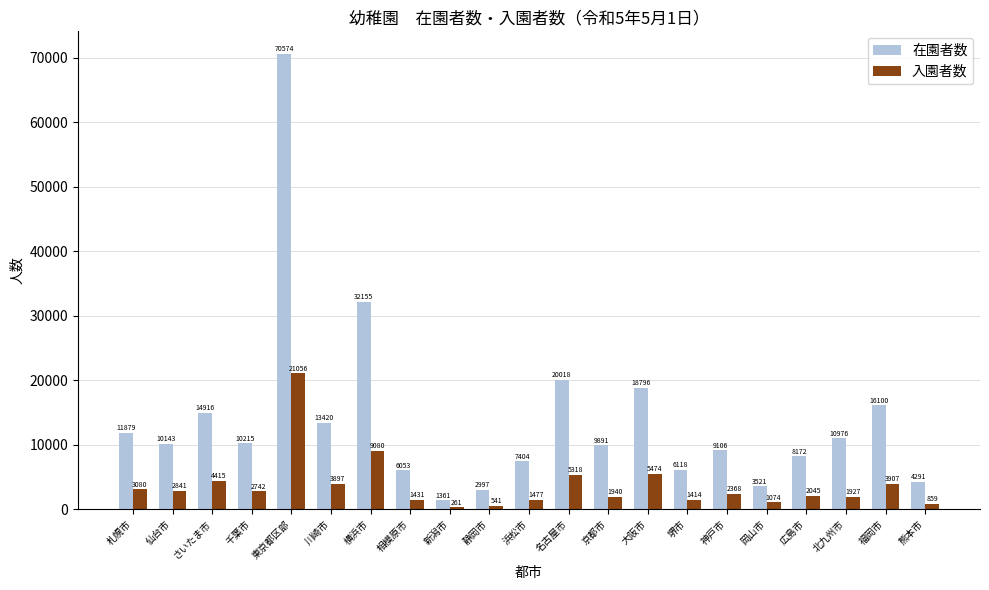

Reading left to right, transcribe all the data shown in this chart.

在園者数: 札幌市=11879	仙台市=10143	さいたま市=14916	千葉市=10215	東京都区部=70574	川崎市=13420	横浜市=32155	相模原市=6053	新潟市=1361	静岡市=2997	浜松市=7404	名古屋市=20018	京都市=9891	大阪市=18796	堺市=6118	神戸市=9106	岡山市=3521	広島市=8172	北九州市=10976	福岡市=16100	熊本市=4291
入園者数: 札幌市=3080	仙台市=2841	さいたま市=4415	千葉市=2742	東京都区部=21056	川崎市=3897	横浜市=9080	相模原市=1431	新潟市=261	静岡市=541	浜松市=1477	名古屋市=5318	京都市=1940	大阪市=5474	堺市=1414	神戸市=2368	岡山市=1074	広島市=2045	北九州市=1927	福岡市=3907	熊本市=859